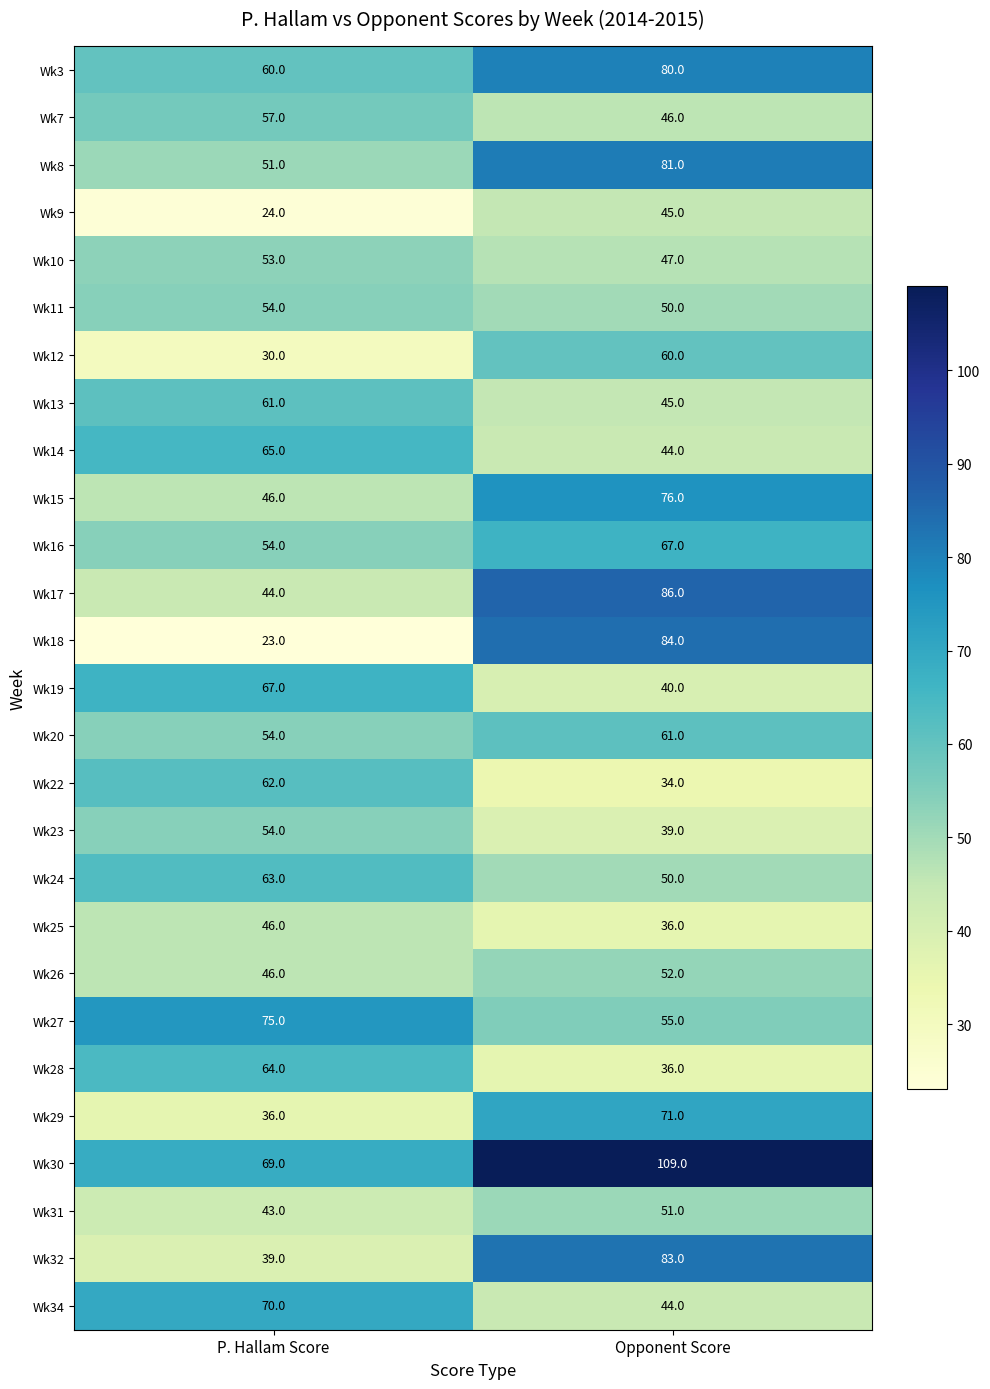

Is it true that Wk28 equals 36 at Opponent Score?

True